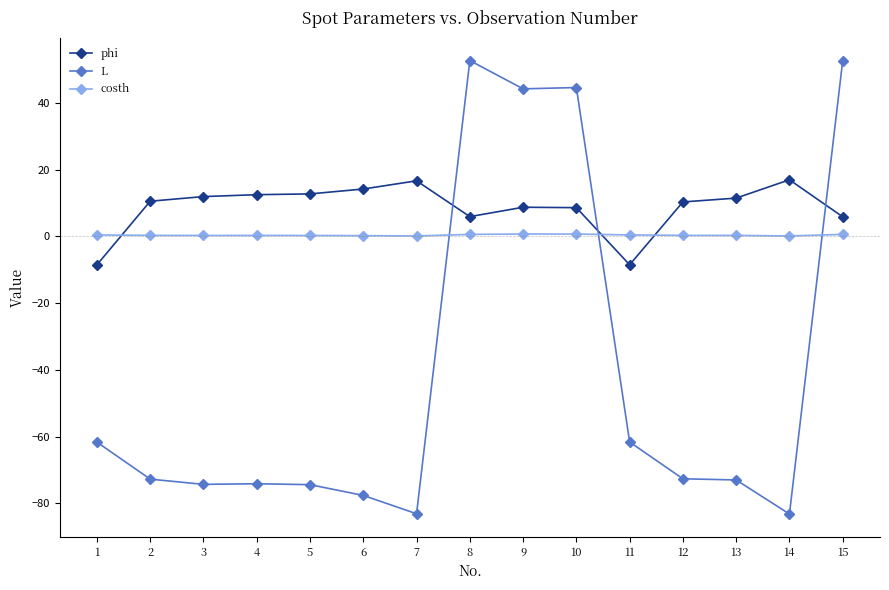

How many data points does each series have?

15